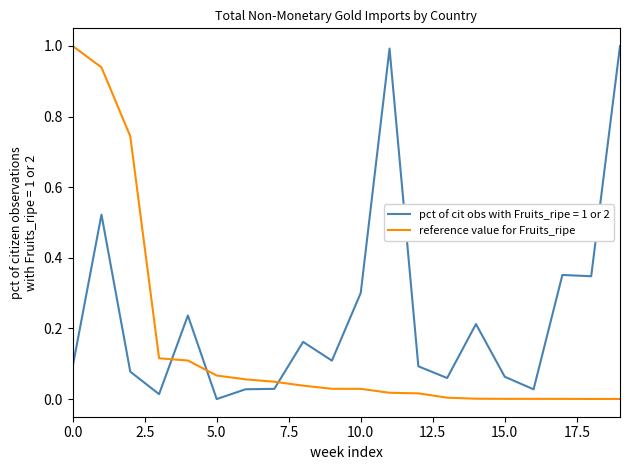

What is the maximum value shown in the chart?

1.0